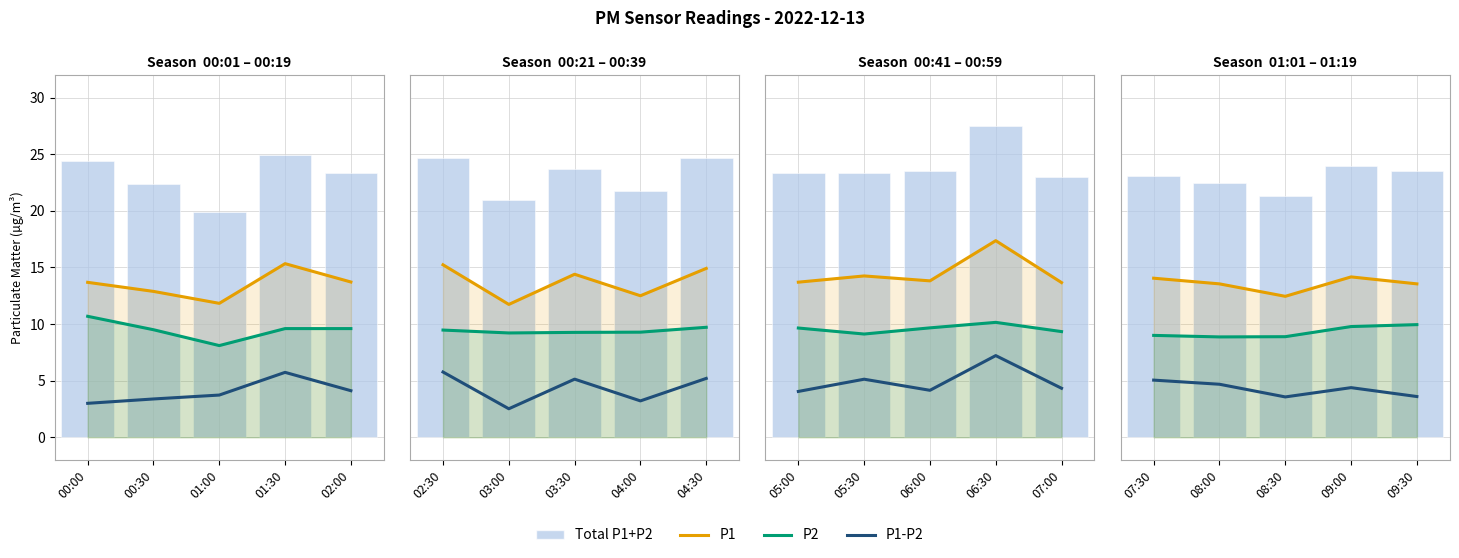

What is the label of the 3rd bar from the right?

08:30